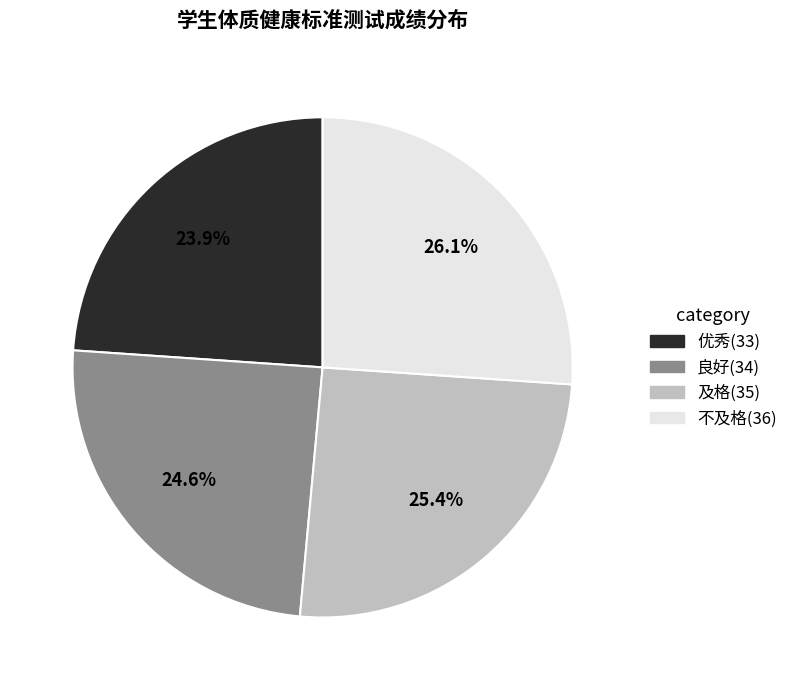

What percentage is the 及格 slice, to the nearest percent?

25%